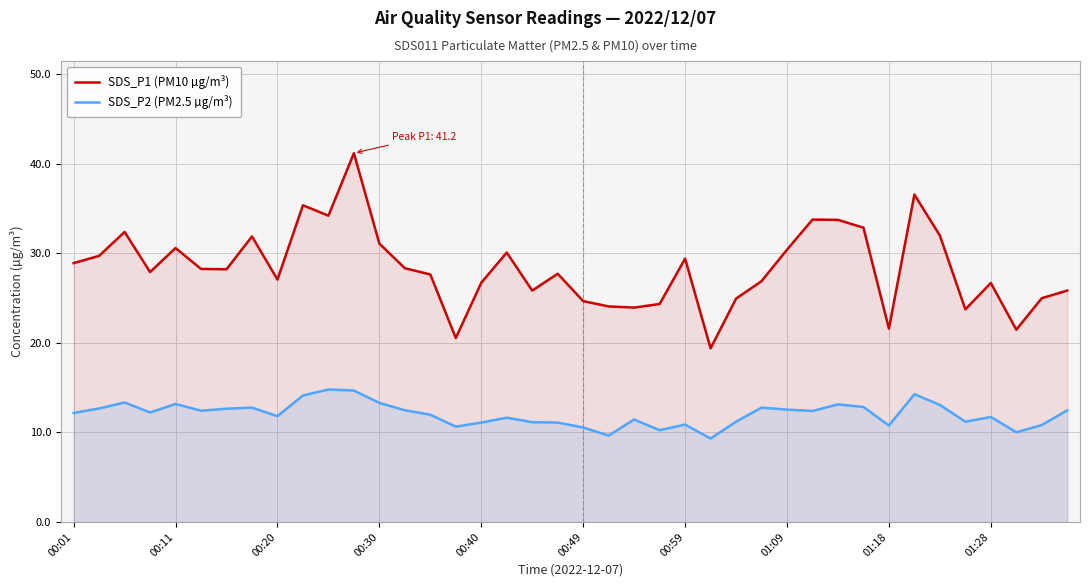

How many values in the SDS_P1 (PM10 µg/m³) series exceed 28?

20